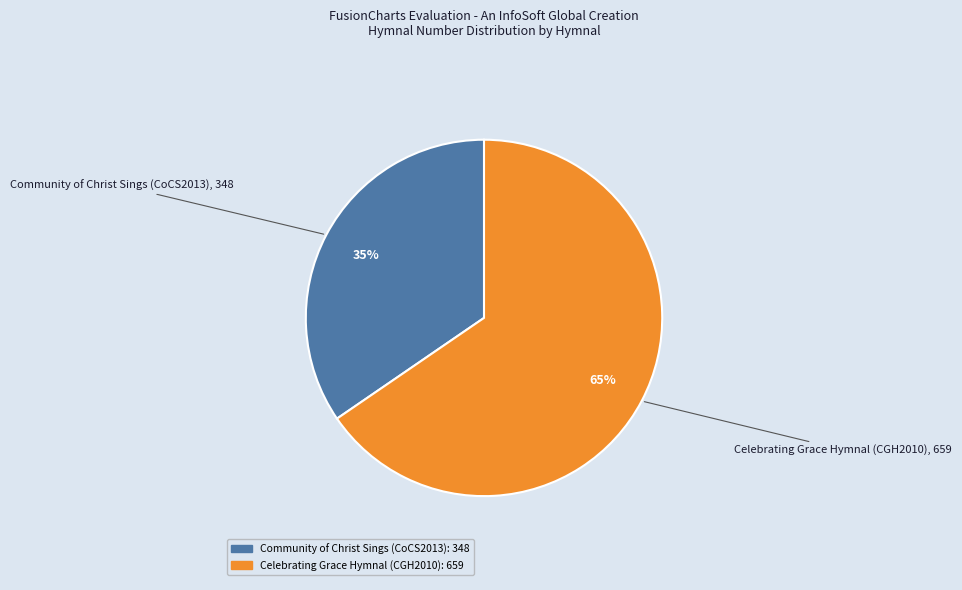

To the nearest percent, what percentage of the pie is Celebrating Grace Hymnal (CGH2010)?

65%